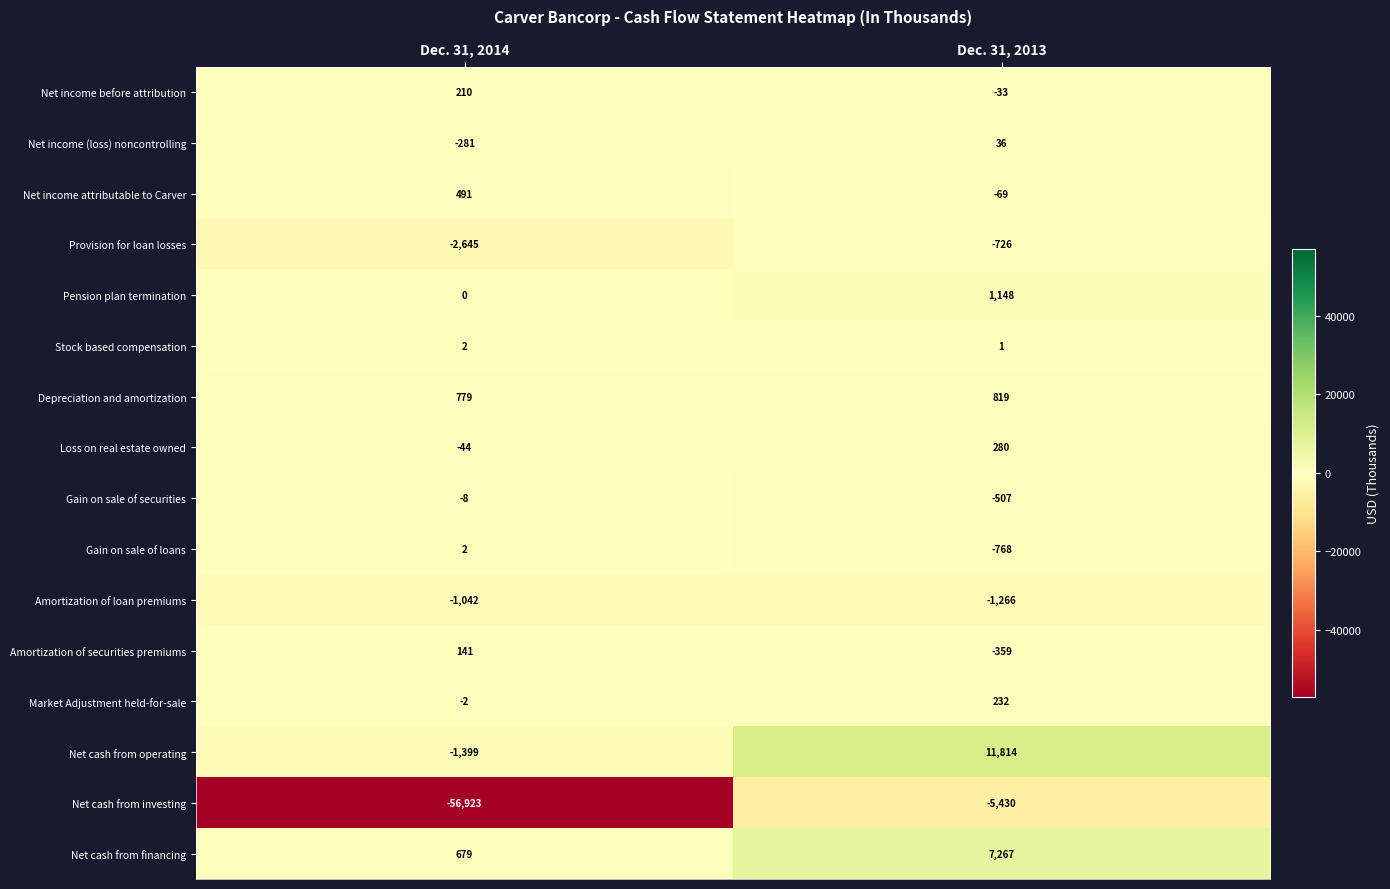

Which series has the largest total across all categories?

Net cash from operating